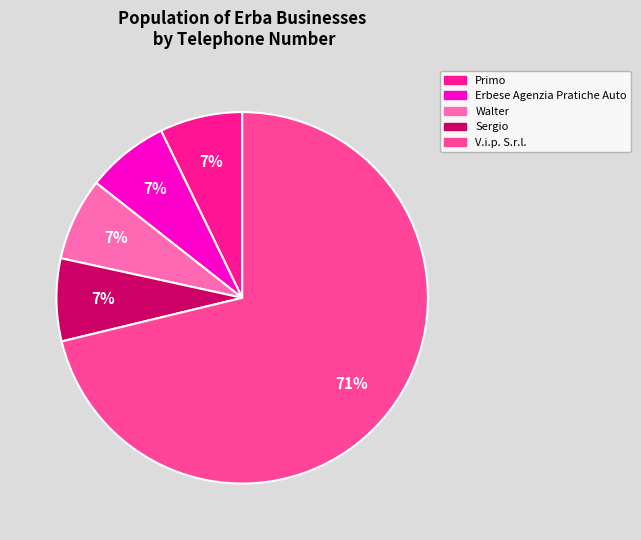

What percentage is the Sergio slice, to the nearest percent?

7%